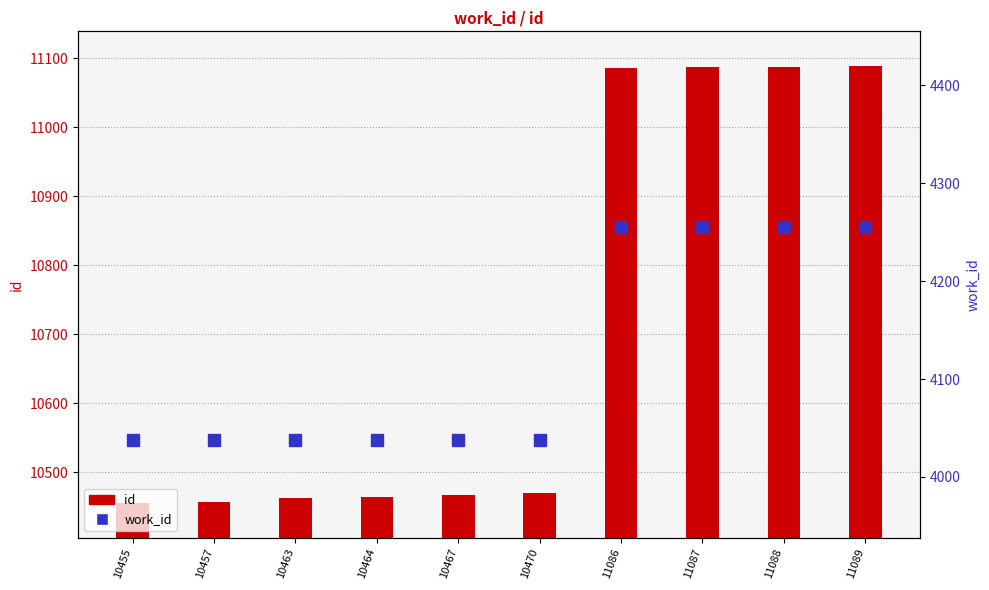

At which category is the sum across all series the highest?

11089